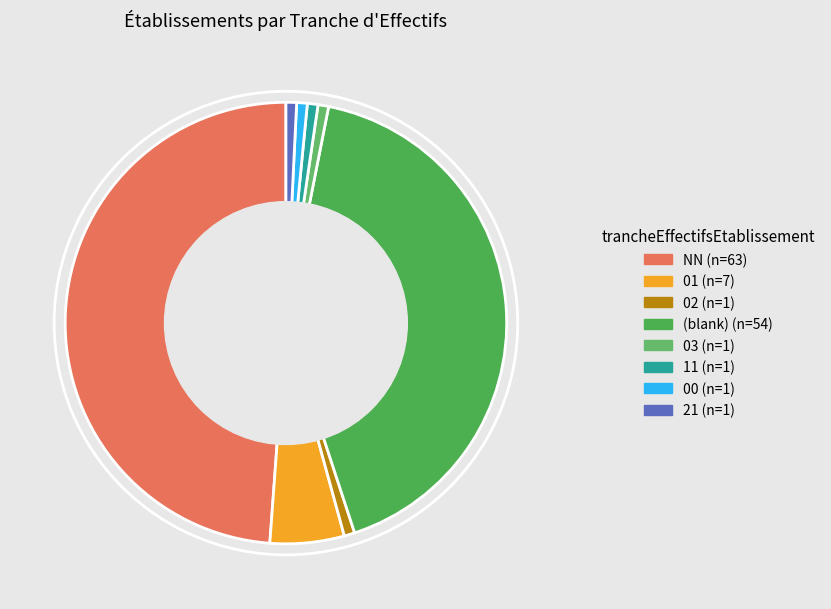

How many segments does this pie chart have?

8